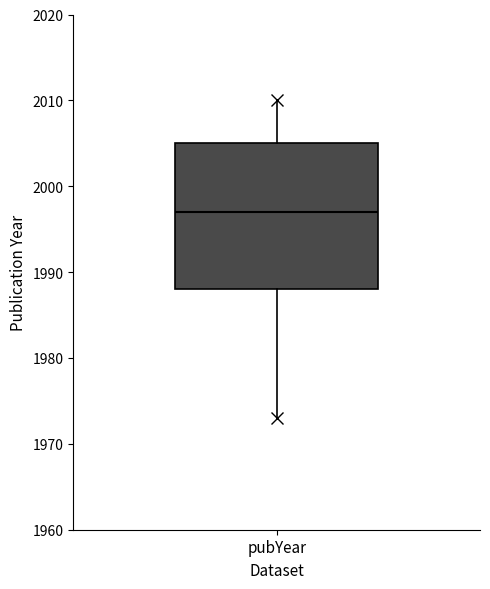

Where does the lower whisker of the box for pubYear end on the y-axis? The values are not printed on the chart, so give them approximately, as read against the axis.

1973